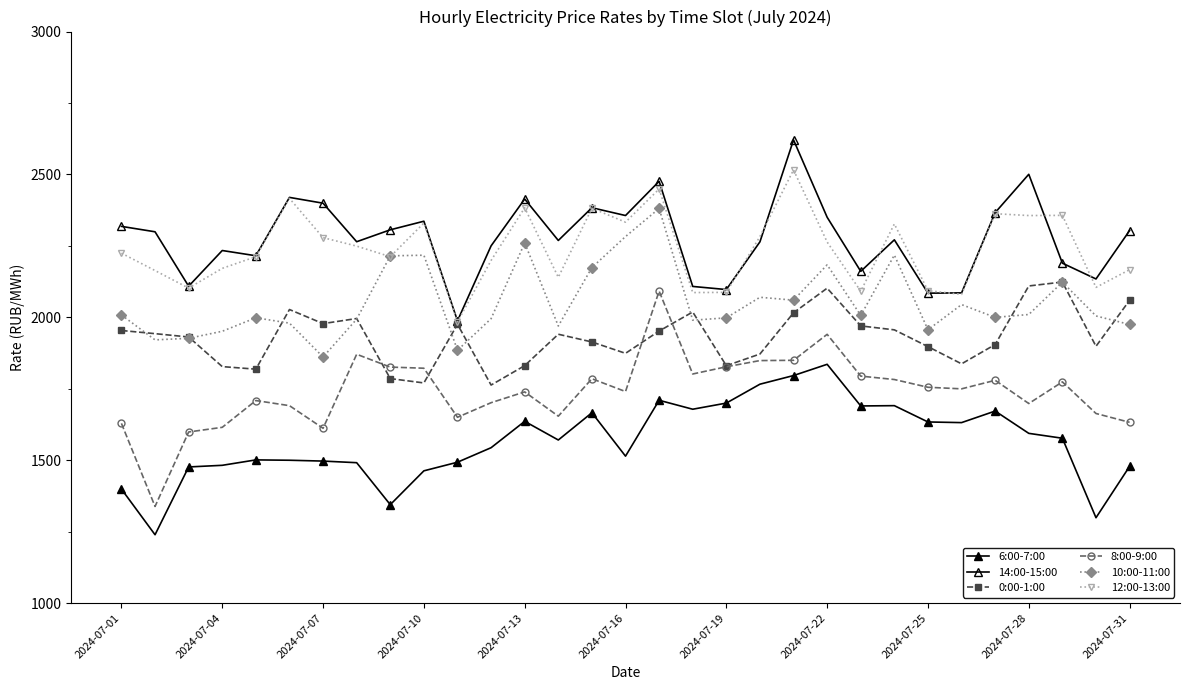

How many interior local valleys does the 14:00-15:00 series have?

10